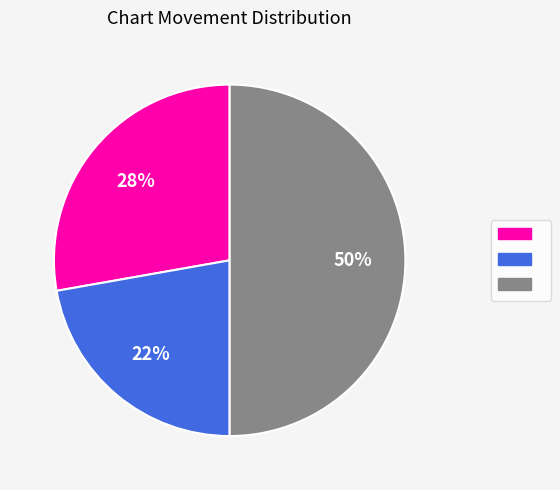

To the nearest percent, what is the average slice percentage?

33%